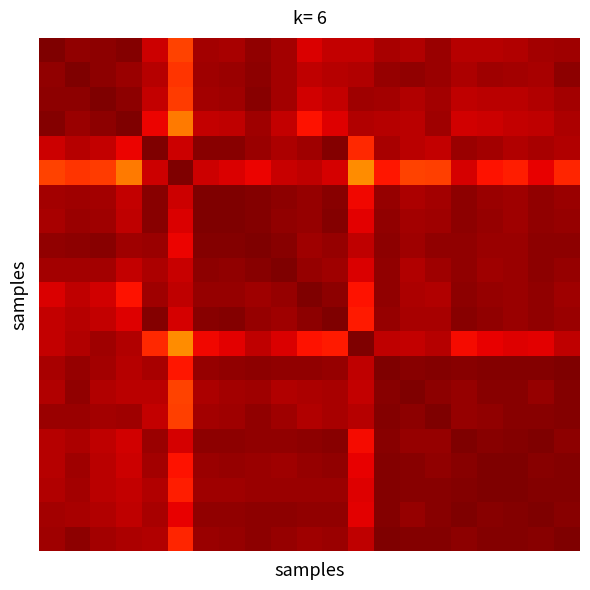

What is the greatest value displayed?

1.0